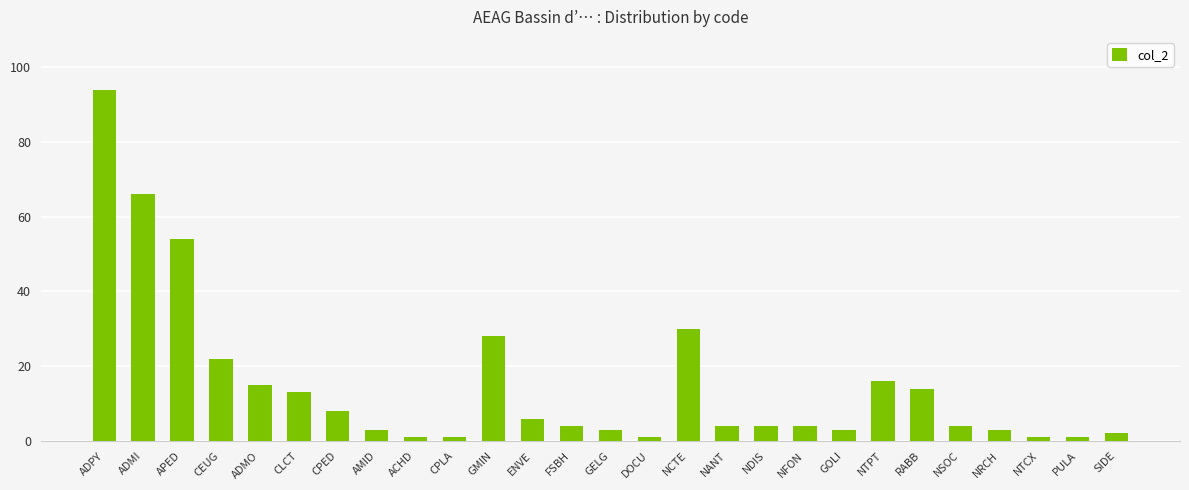

Between GMIN and ADMO, which is larger?

GMIN